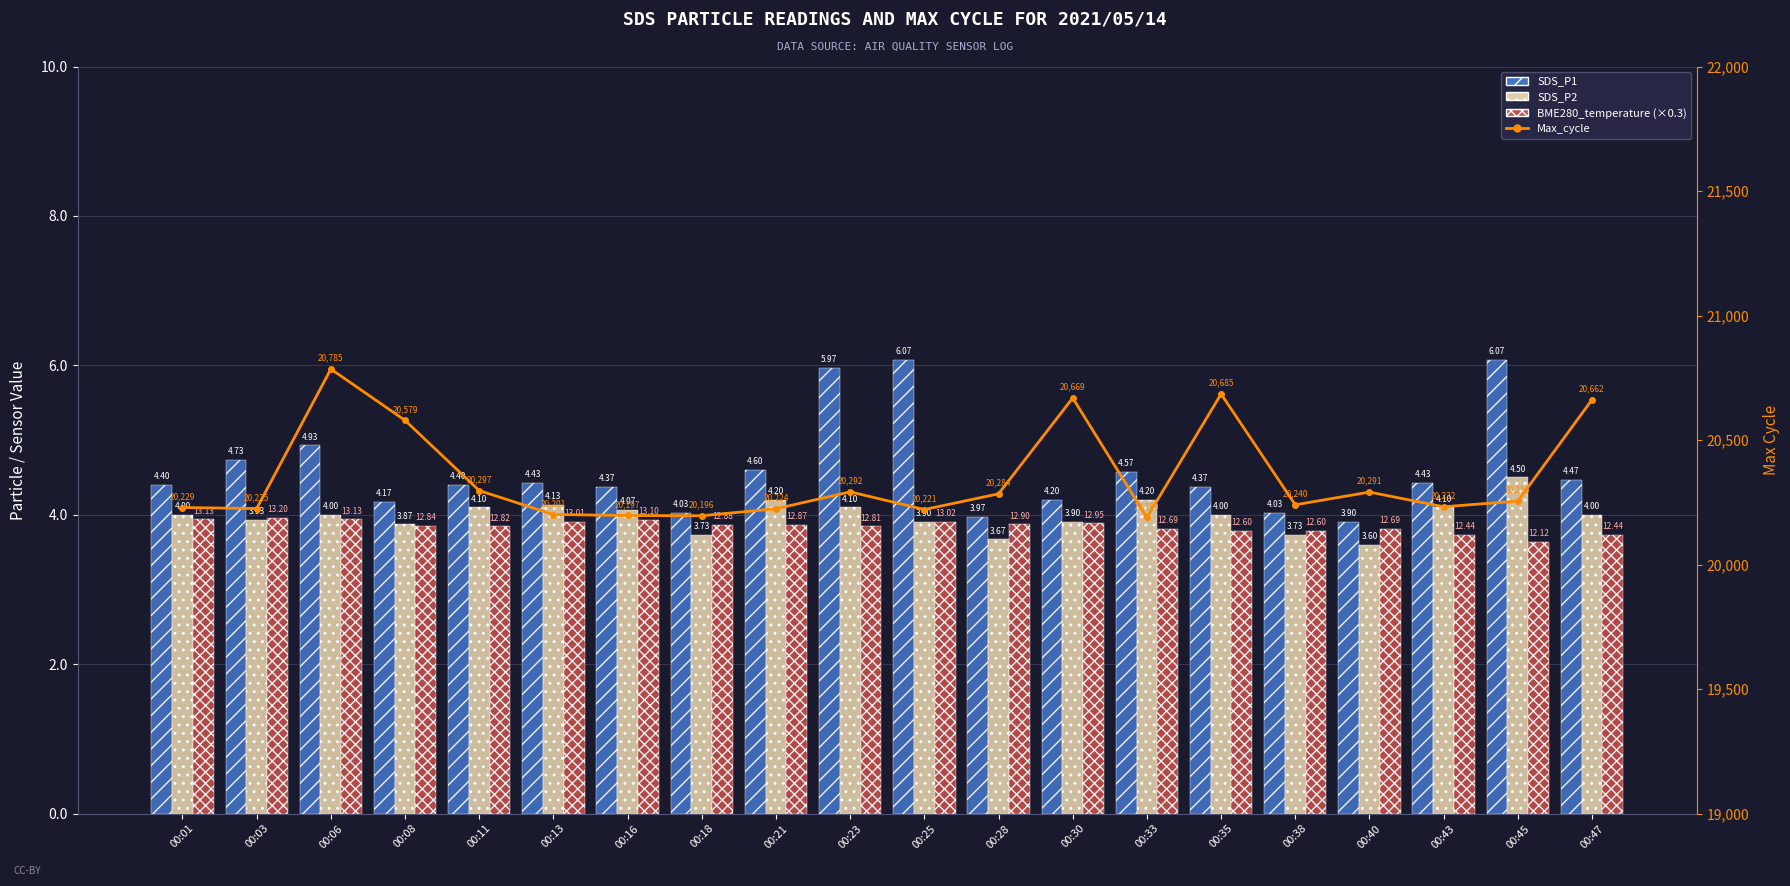

Between 00:06 and 00:38, which series saw the biggest shift?

Max_cycle